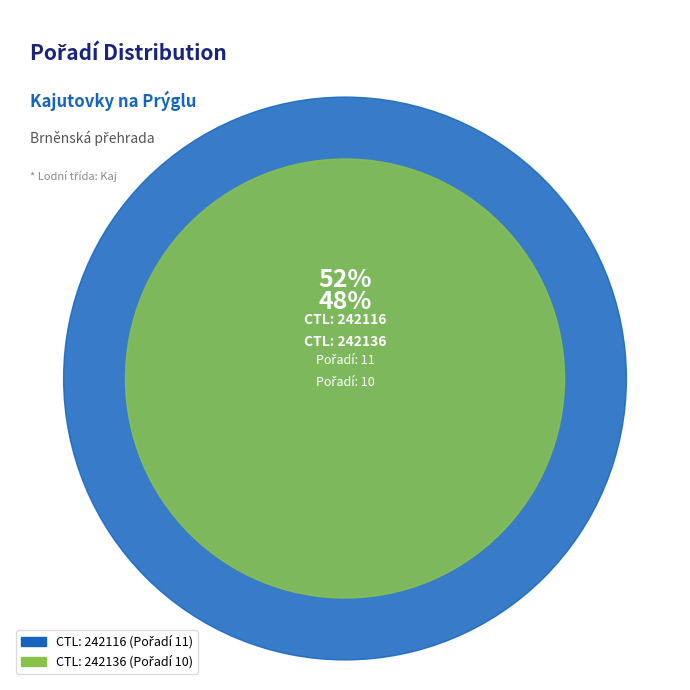

How much of the chart is everything except 242136?

52.4%